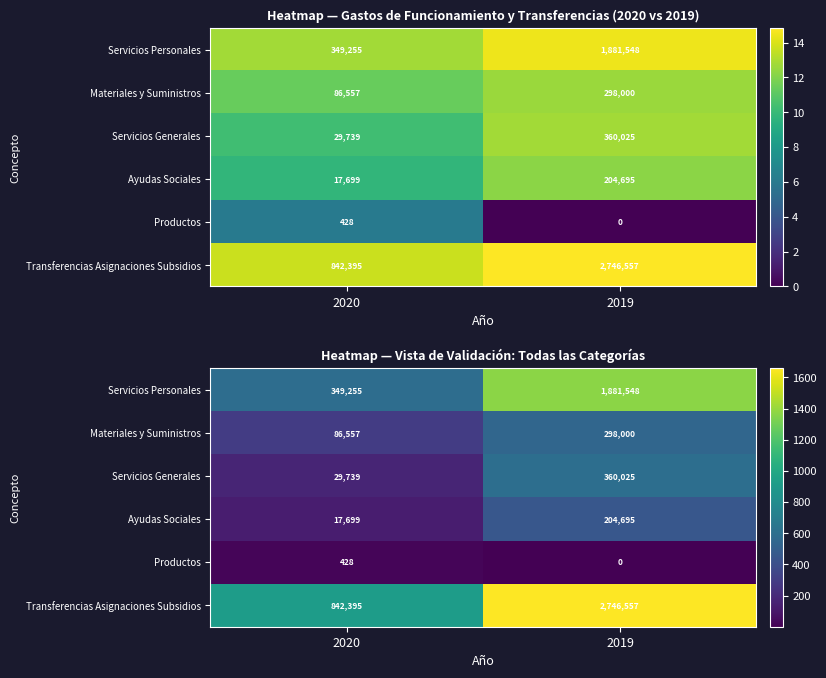

At which category is the sum across all series the highest?

2019